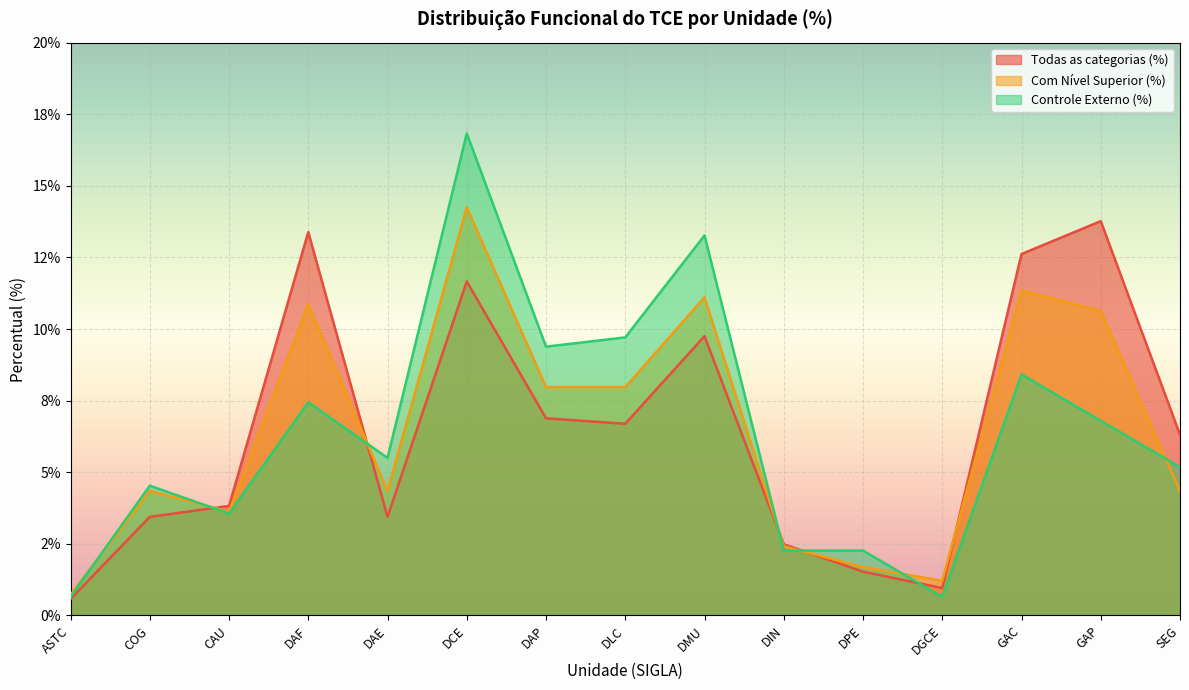

At which category is the sum across all series the highest?

DCE